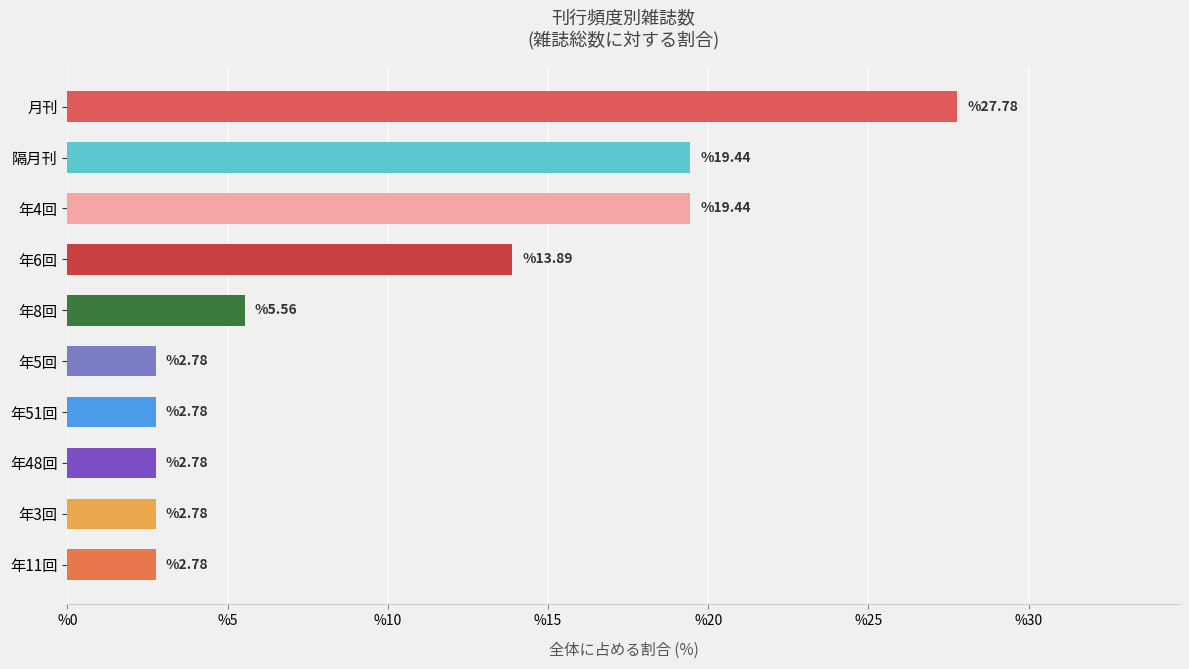

What position from the right is 3?

1